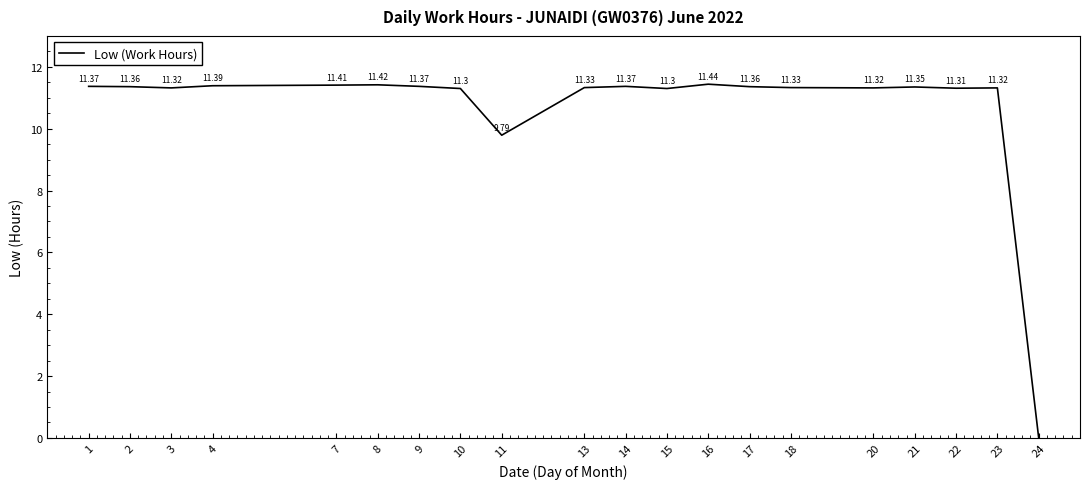

Count the number of values greater than 11.

18